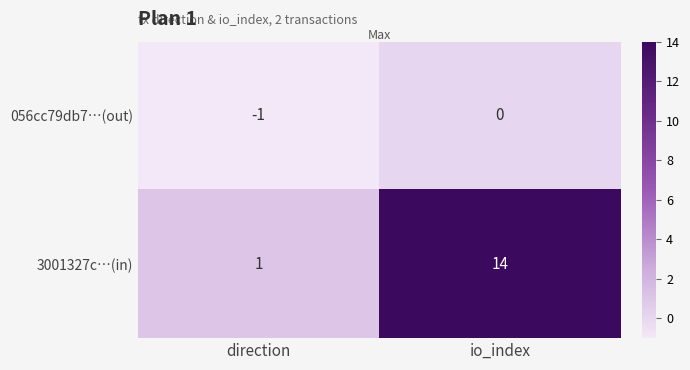

What is the average value of the 3001327c…(in) series?

8